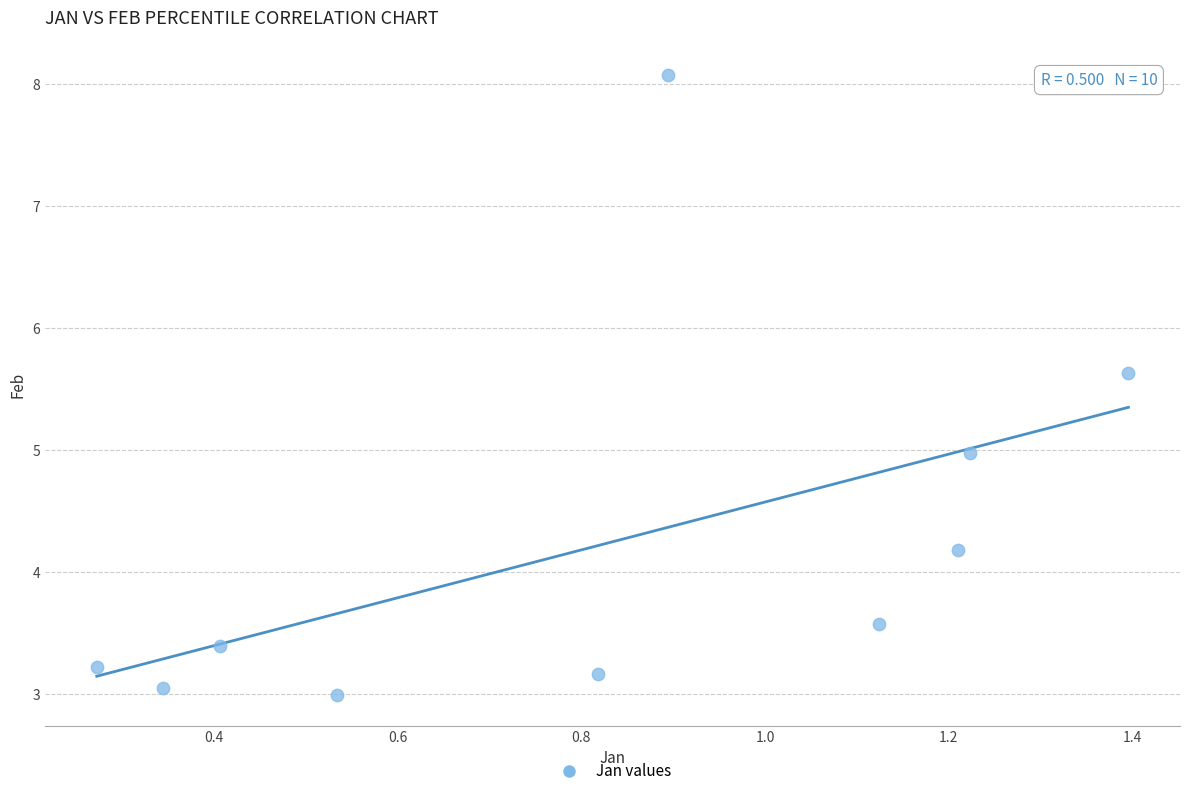

What is the average X value?

0.8